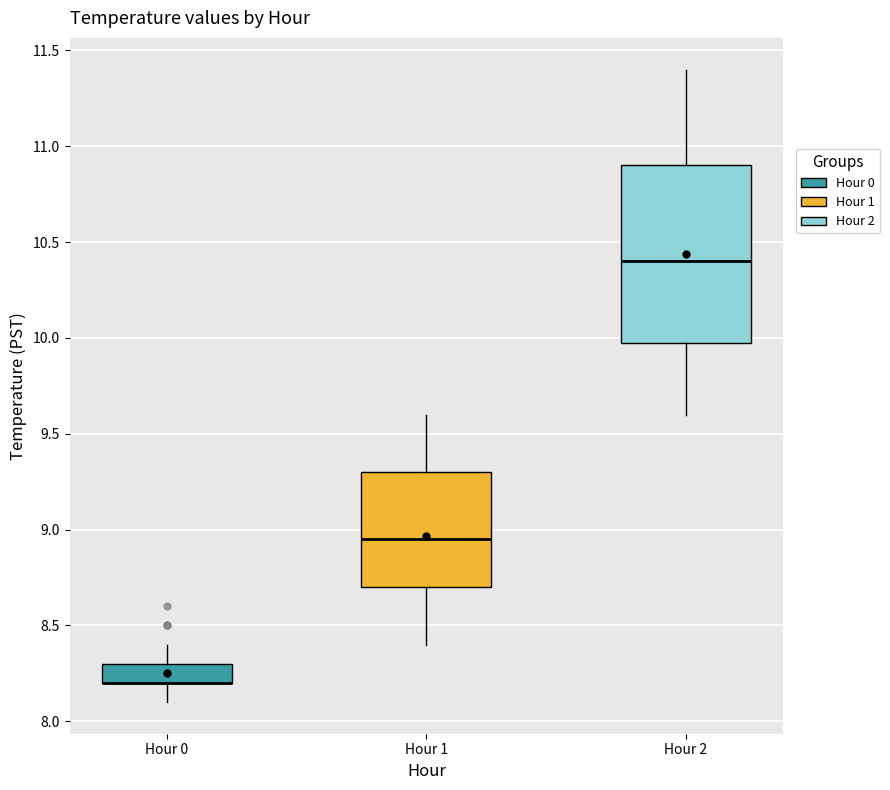

Which box is the tallest, from its lower edge to its upper edge?

Hour 2